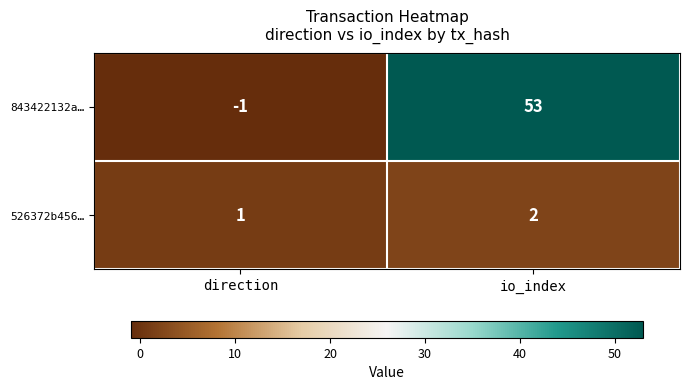

Reading left to right, what are all the values shown in this chart?

843422132a…: direction=-1	io_index=53
526372b456…: direction=1	io_index=2